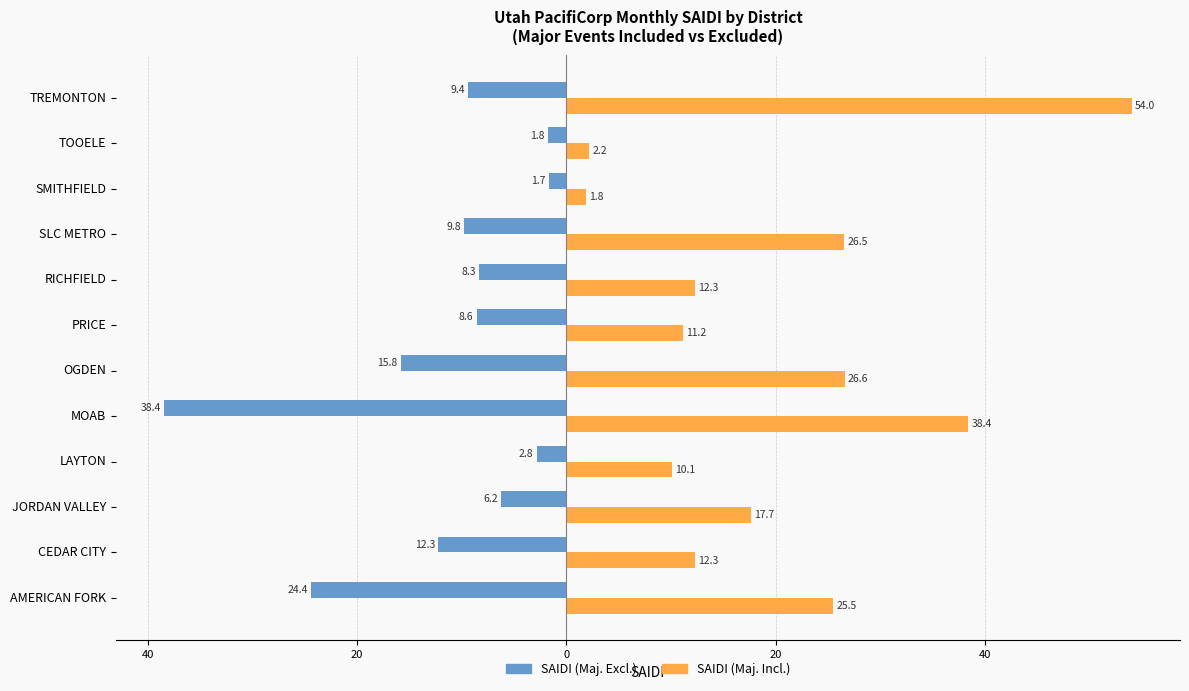

What are all the series names shown in the legend?

SAIDI (Maj. Excl.), SAIDI (Maj. Incl.)